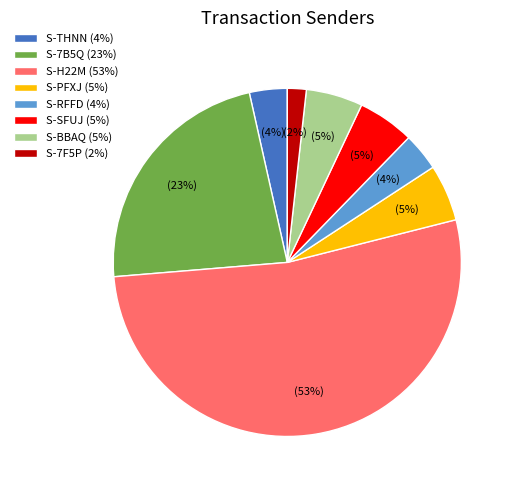

The S-RFFD (4%) slice represents 4% of the pie. True or false?

True